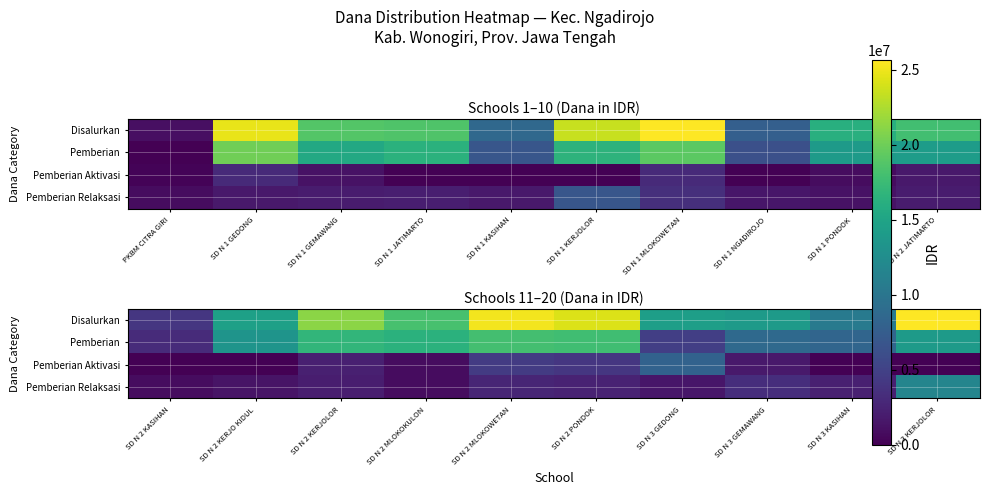

How many data points in Pemberian Aktivasi are above 1800000?

4